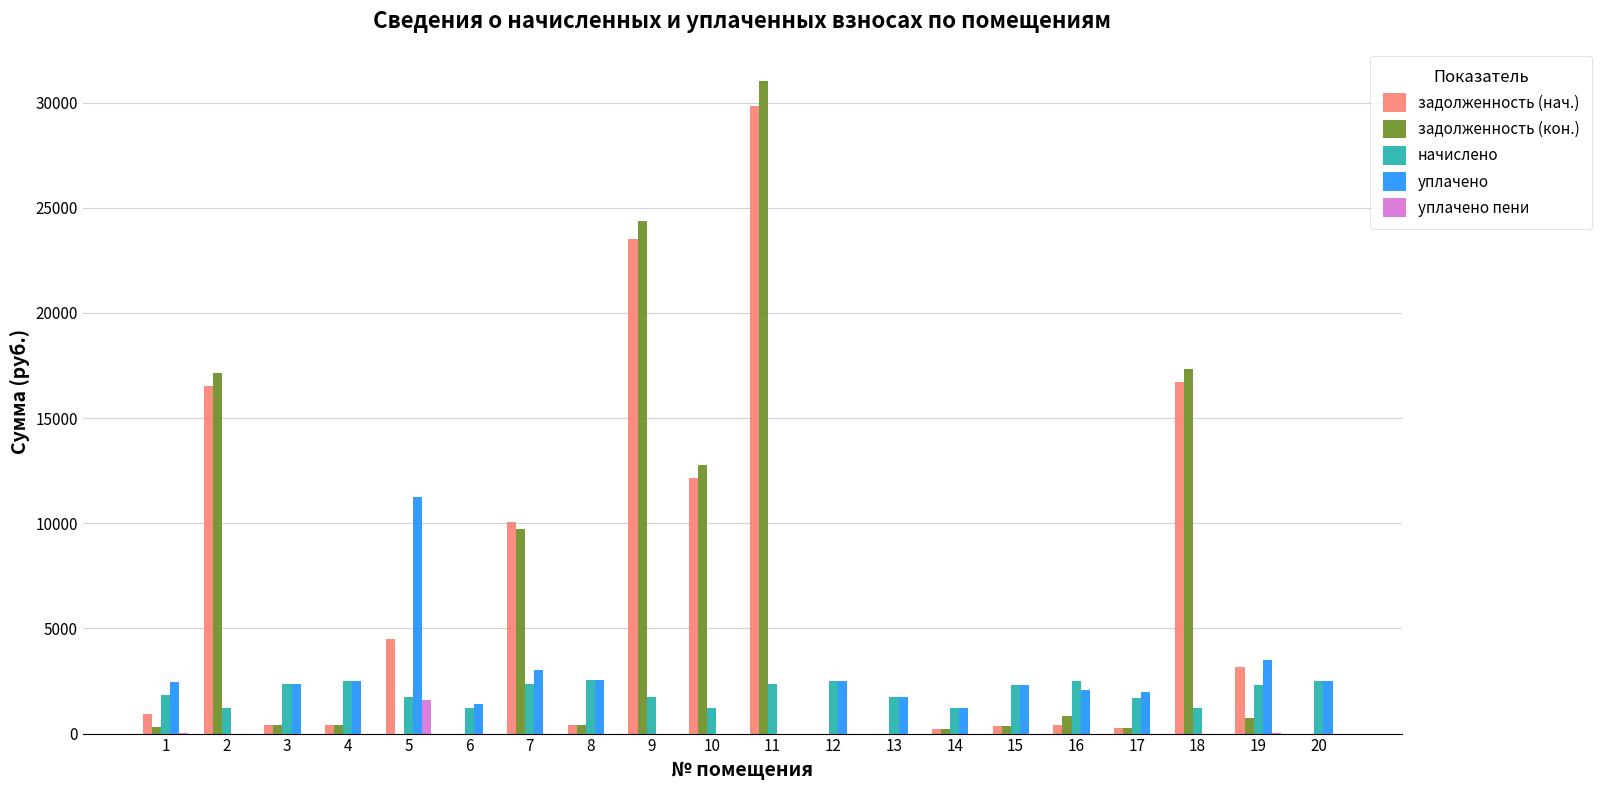

Between 5 and 13, which series saw the biggest shift?

уплачено